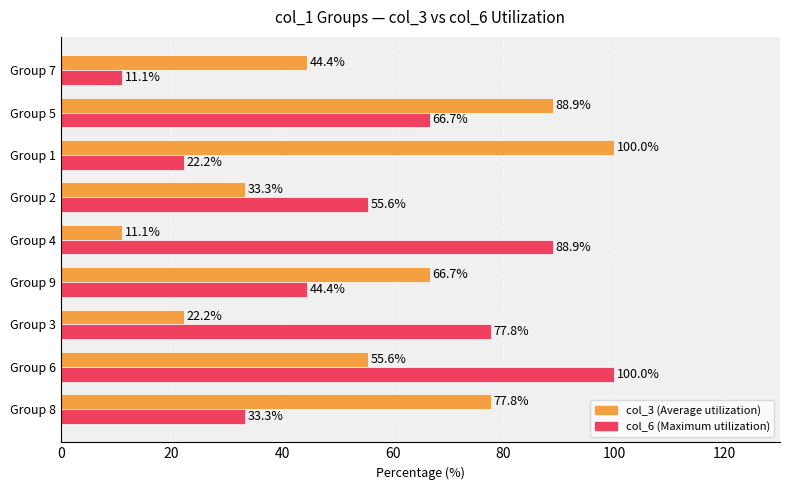

What is the spread (max minus min) of values at Group 4?

77.8